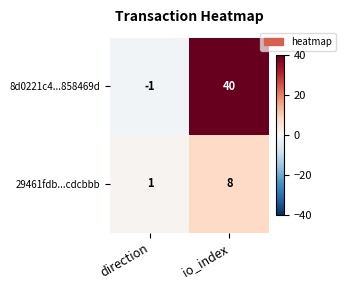

Between direction and io_index, which series saw the biggest shift?

8d0221c4...858469d